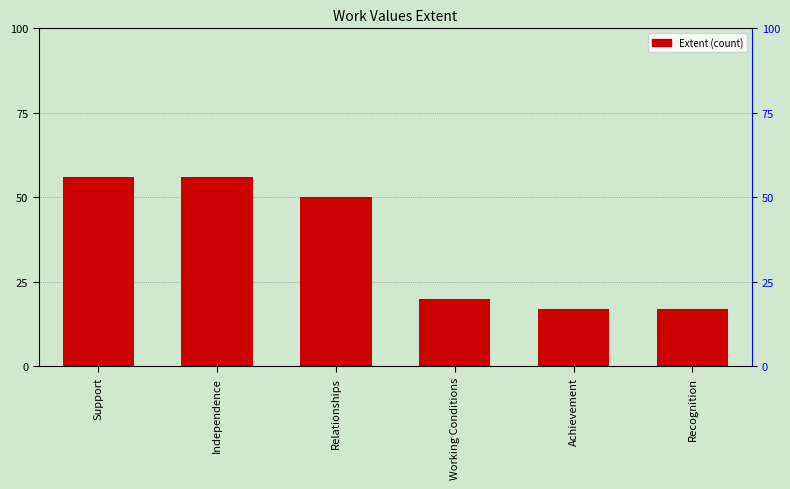

Where is the data nearest to the value 36?

Relationships